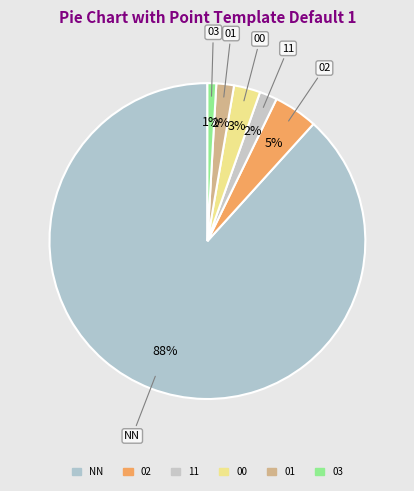

Between 03 and 00, which is larger?

00